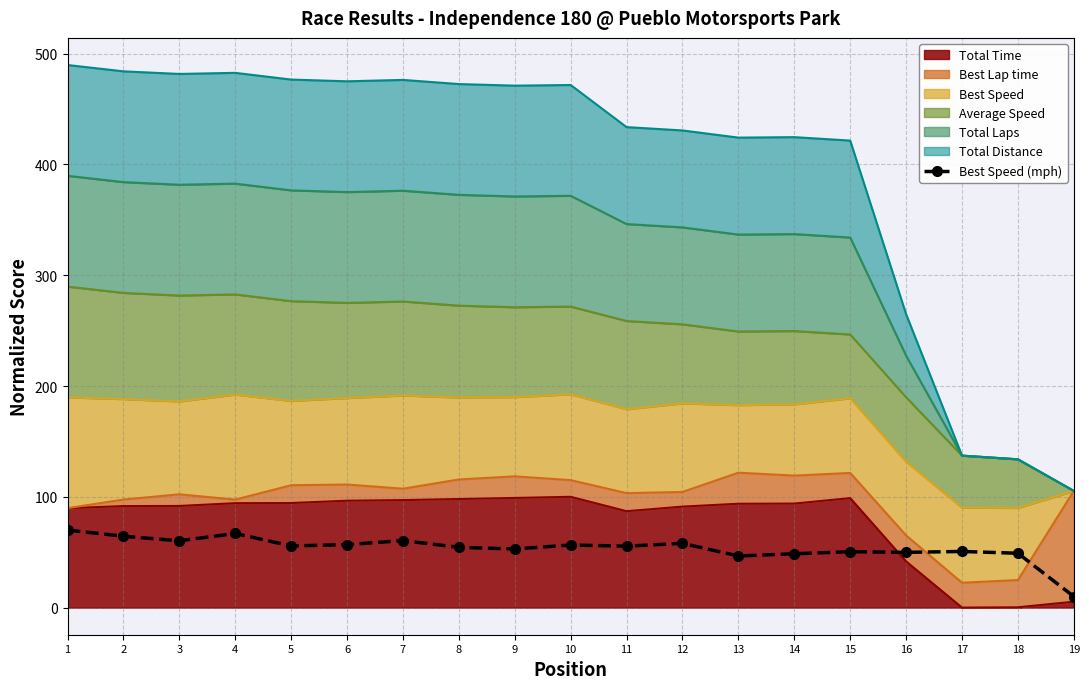

Read the value at 19.

10.0